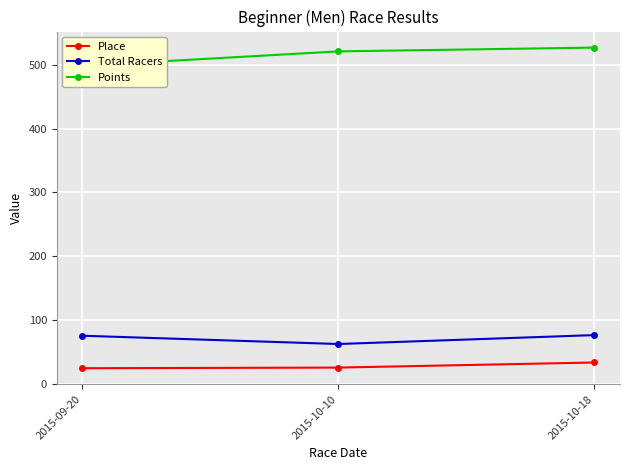

Where is Place nearest to the value 28?

2015-10-10